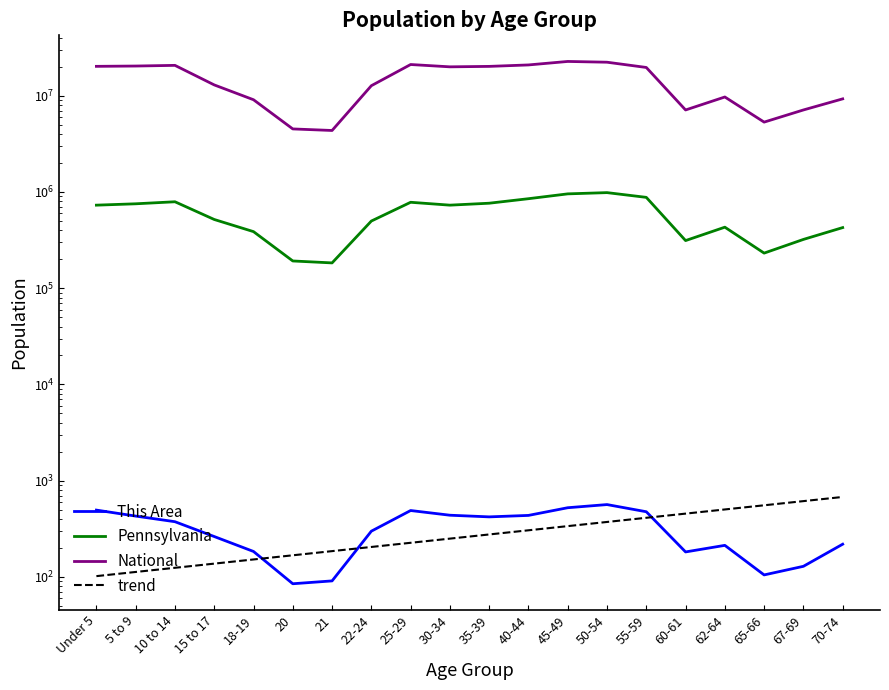

True or false: This Area has more than 2 interior local peaks.

True